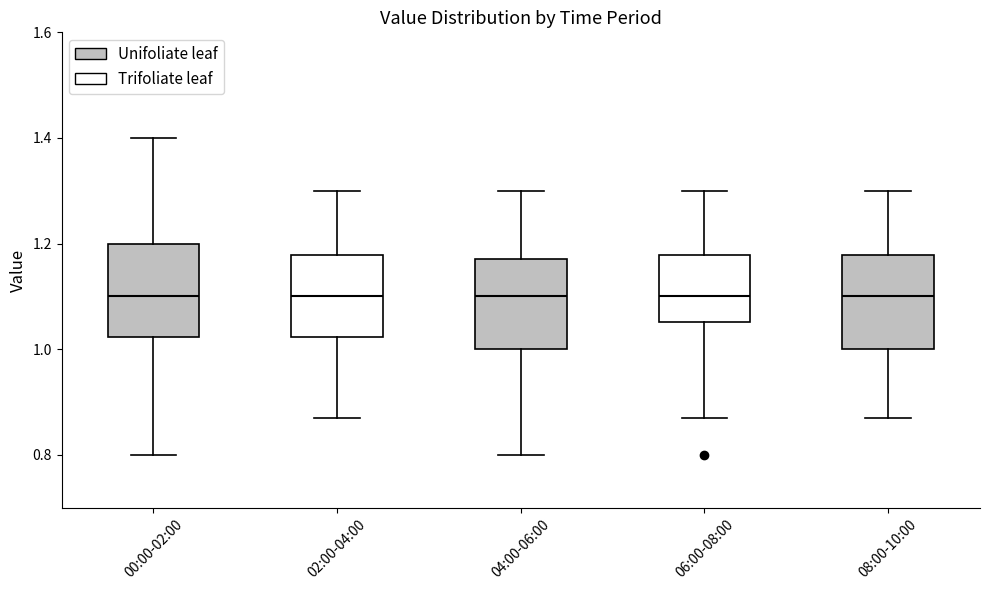

Reading left to right, transcribe this box plot: for each box, give where its median line is, the range the box spans, and where its two whiskers end, as read against the y-axis. The values are not printed on the chart, so give them approximately, as read against the axis.

00:00-02:00: median 1.10, box 1.02 to 1.20, whiskers 0.80 to 1.40
02:00-04:00: median 1.10, box 1.02 to 1.18, whiskers 0.88 to 1.30
04:00-06:00: median 1.10, box 1.00 to 1.18, whiskers 0.80 to 1.30
06:00-08:00: median 1.10, box 1.06 to 1.18, whiskers 0.88 to 1.30
08:00-10:00: median 1.10, box 1.00 to 1.18, whiskers 0.88 to 1.30